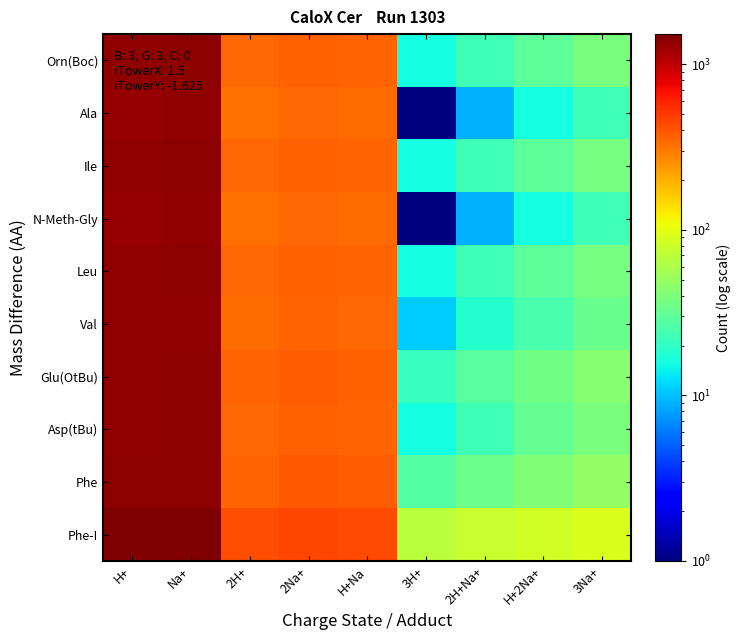

Reading left to right, list all the values displayed in this chart.

Orn(Boc): H+=1339	Na+=1360	2H+=347	2Na+=368	H+Na=358	3H+=16	2H+Na+=23	H+2Na+=30	3Na+=38
Ala: H+=1295	Na+=1317	2H+=325	2Na+=347	H+Na=336	3H+=1	2H+Na+=9	H+2Na+=16	3Na+=23
Ile: H+=1338	Na+=1359	2H+=346	2Na+=368	H+Na=357	3H+=16	2H+Na+=23	H+2Na+=30	3Na+=37
N-Meth-Gly: H+=1295	Na+=1317	2H+=325	2Na+=347	H+Na=336	3H+=1	2H+Na+=9	H+2Na+=16	3Na+=23
Leu: H+=1338	Na+=1359	2H+=346	2Na+=368	H+Na=357	3H+=16	2H+Na+=23	H+2Na+=30	3Na+=37
Val: H+=1324	Na+=1345	2H+=339	2Na+=361	H+Na=350	3H+=11	2H+Na+=18	H+2Na+=25	3Na+=33
Glu(OtBu): H+=1353	Na+=1375	2H+=354	2Na+=376	H+Na=365	3H+=21	2H+Na+=28	H+2Na+=35	3Na+=43
Asp(tBu): H+=1339	Na+=1361	2H+=347	2Na+=369	H+Na=358	3H+=16	2H+Na+=23	H+2Na+=31	3Na+=38
Phe: H+=1372	Na+=1393	2H+=363	2Na+=385	H+Na=374	3H+=27	2H+Na+=34	H+2Na+=41	3Na+=49
Phe-I: H+=1497	Na+=1519	2H+=426	2Na+=448	H+Na=437	3H+=69	2H+Na+=76	H+2Na+=83	3Na+=91